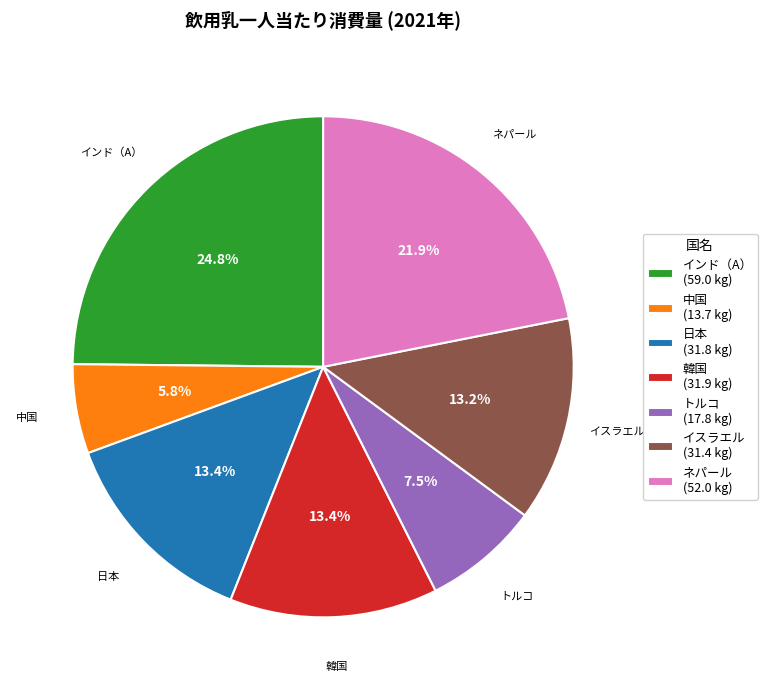

What percentage is NOT represented by イスラエル?

86.8%